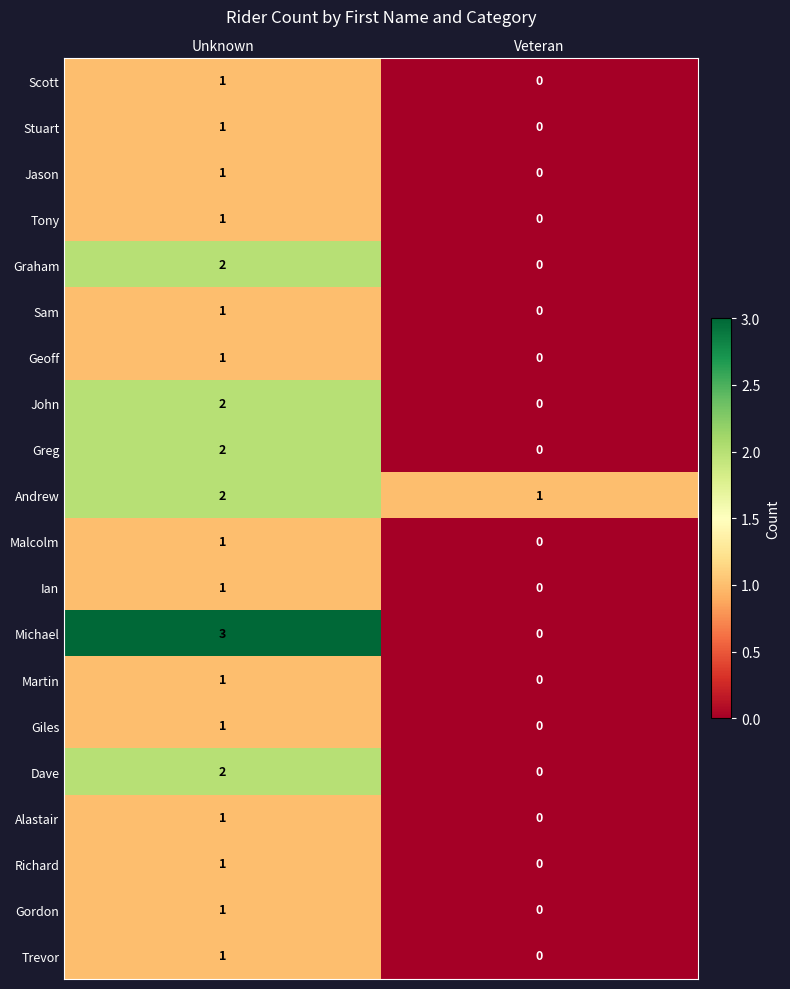

What is the total value across all series at Unknown?

27